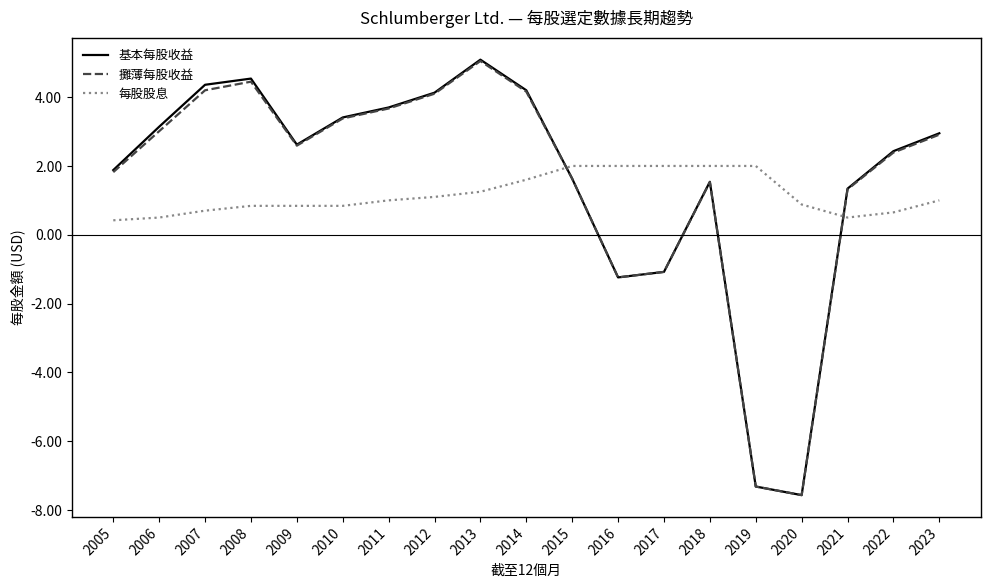

At which label does 基本每股收益 reach its peak?

2013